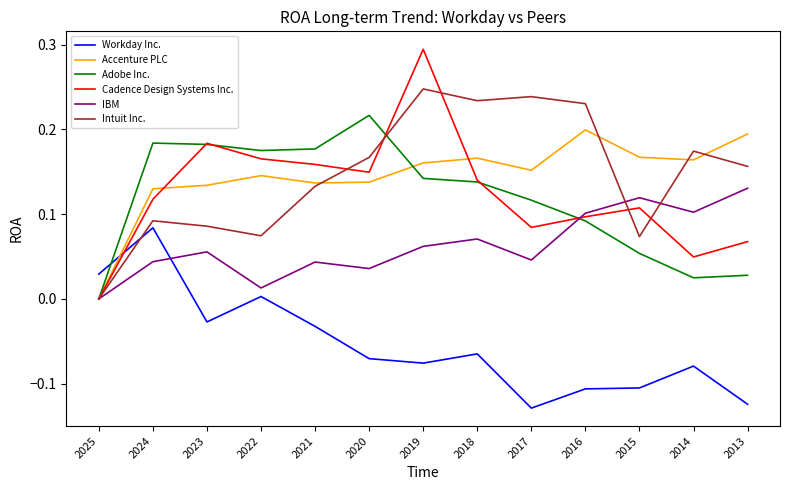

At which label does Adobe Inc. reach its peak?

2020